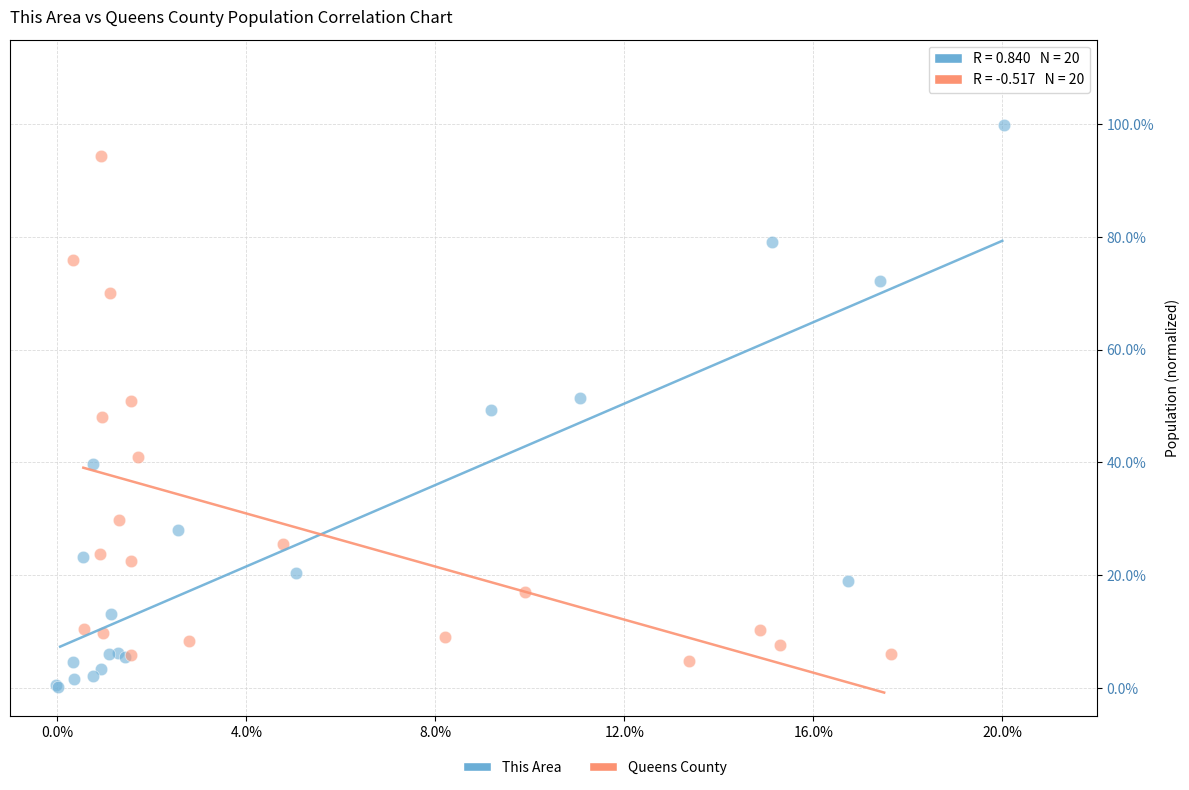

Which series reaches the minimum Y coordinate?

This Area